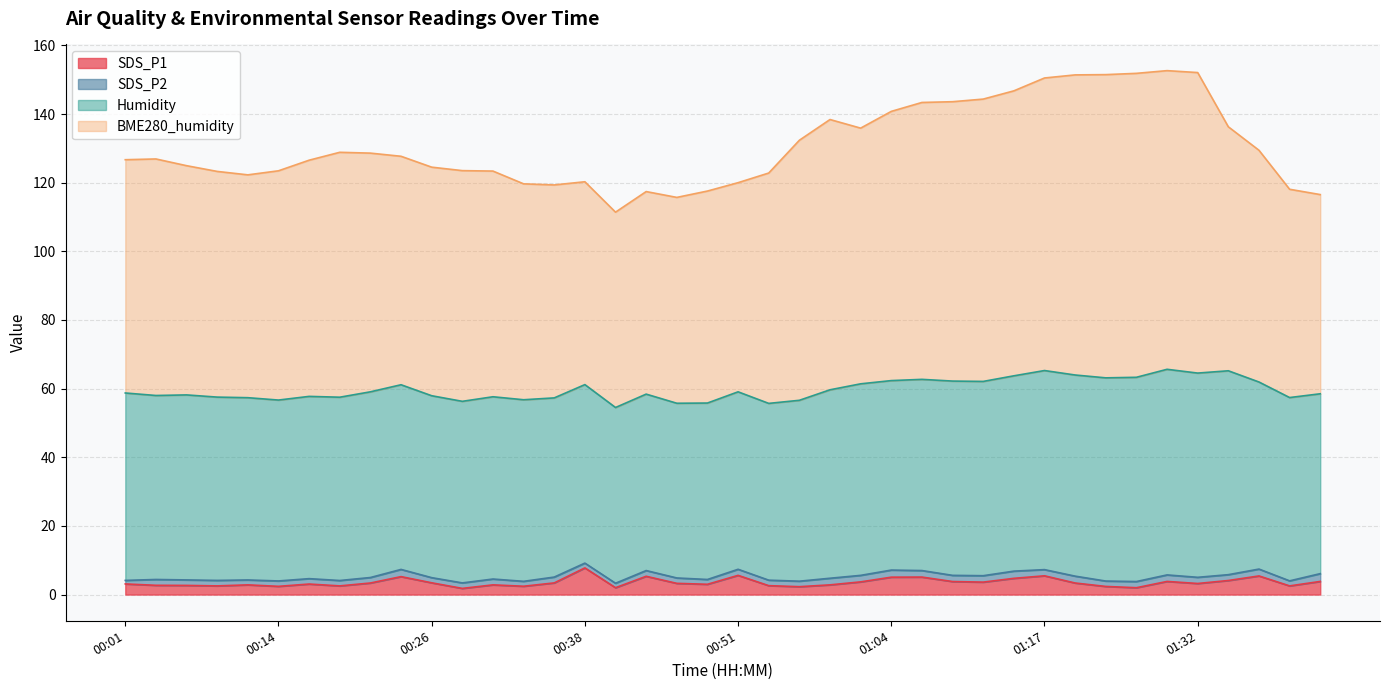

Which series changed the most between 00:21 and 00:46?

BME280_humidity